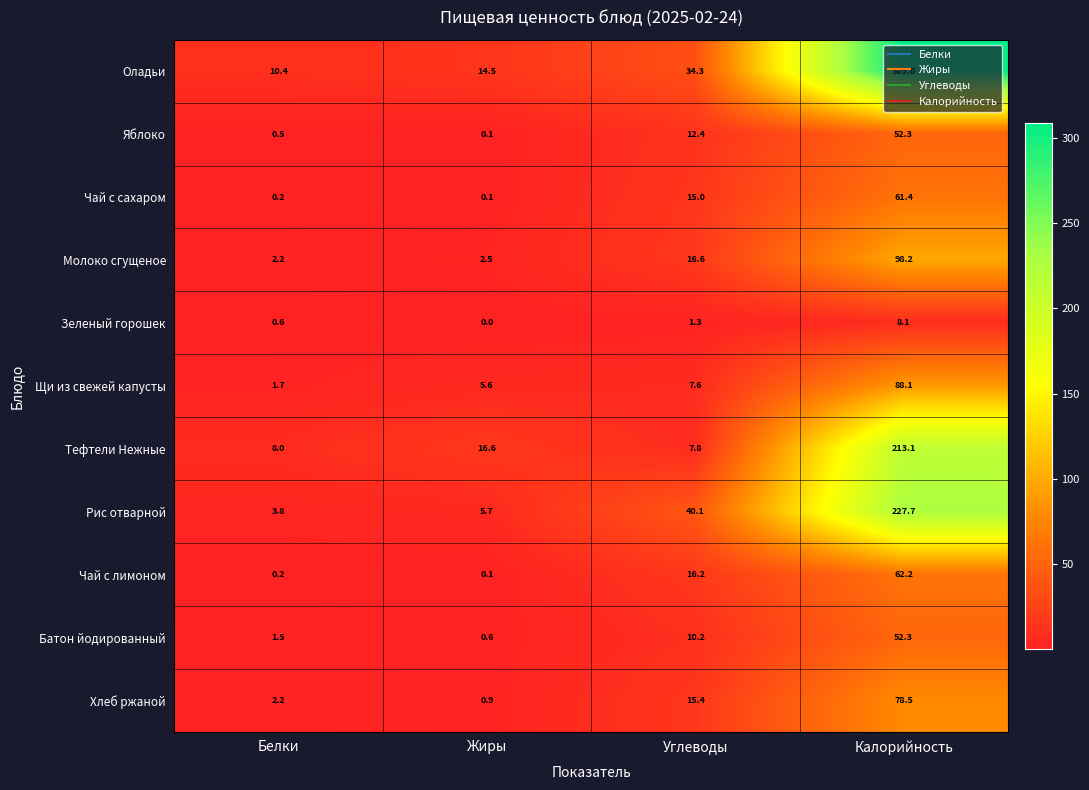

Rank the series at Углеводы from lowest to highest value.

Зеленый горошек, Щи из свежей капусты, Тефтели Нежные, Батон йодированный, Яблоко, Чай с сахаром, Хлеб ржаной, Чай с лимоном, Молоко сгущеное, Оладьи, Рис отварной